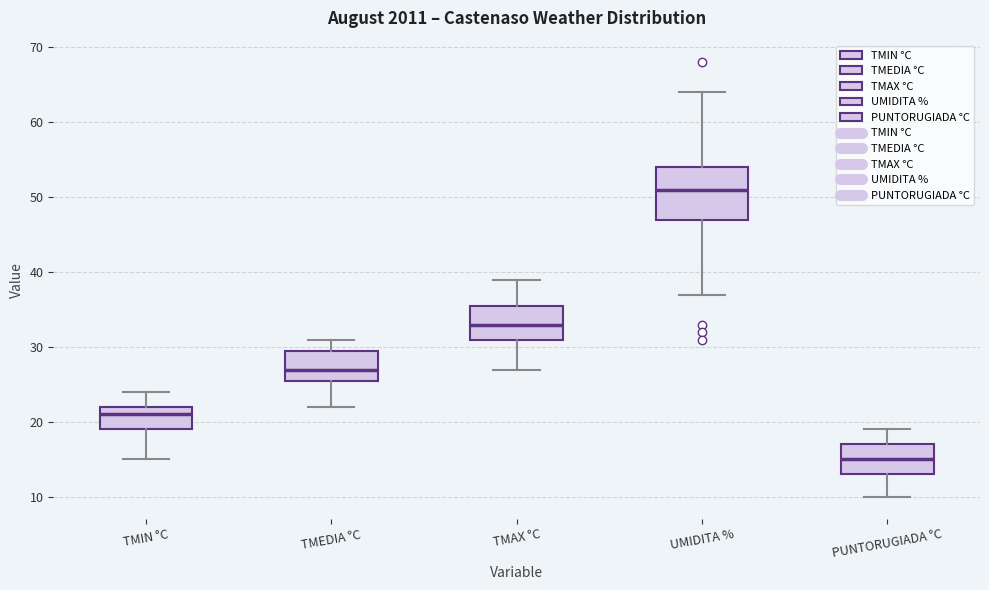

Reading left to right, transcribe this box plot: for each box, give where its median line is, the range the box spans, and where its two whiskers end, as read against the y-axis. The values are not printed on the chart, so give them approximately, as read against the axis.

TMIN °C: median 21, box 19 to 22, whiskers 15 to 24
TMEDIA °C: median 27, box 26 to 30, whiskers 22 to 31
TMAX °C: median 33, box 31 to 36, whiskers 27 to 39
UMIDITA %: median 51, box 47 to 54, whiskers 37 to 64
PUNTORUGIADA °C: median 15, box 13 to 17, whiskers 10 to 19